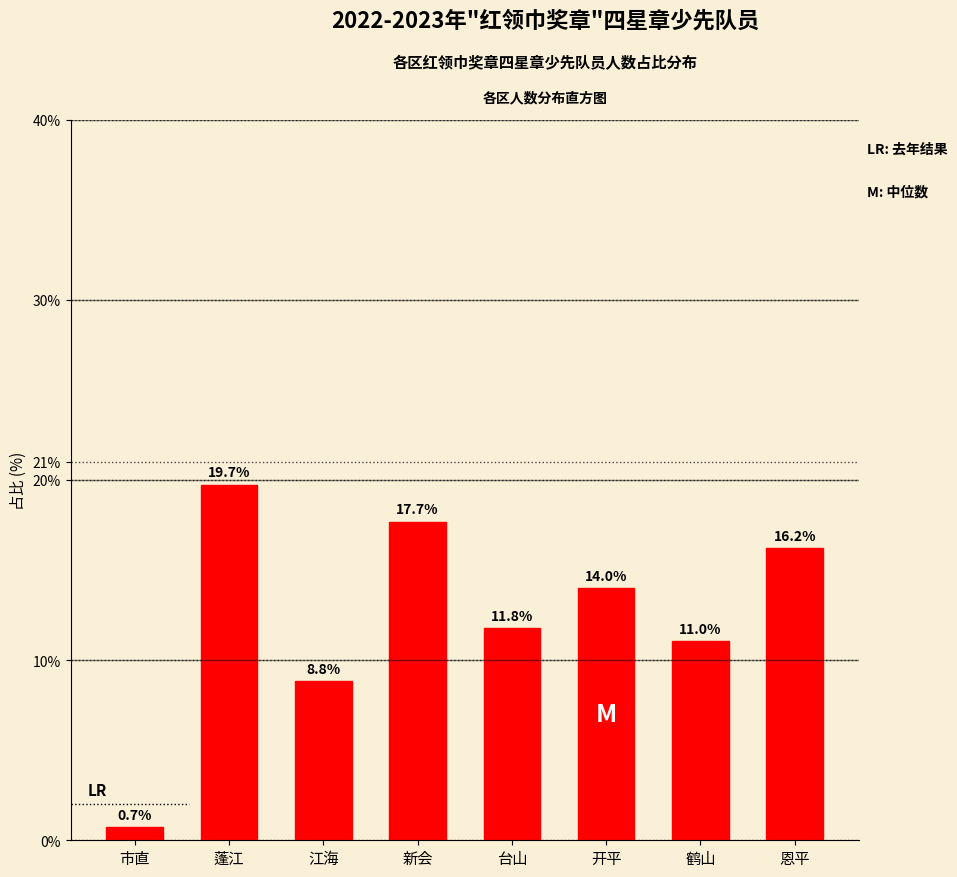

Reading left to right, extract all data points from this chart.

市直=0.7	蓬江=19.7	江海=8.8	新会=17.7	台山=11.8	开平=14.0	鹤山=11.0	恩平=16.2